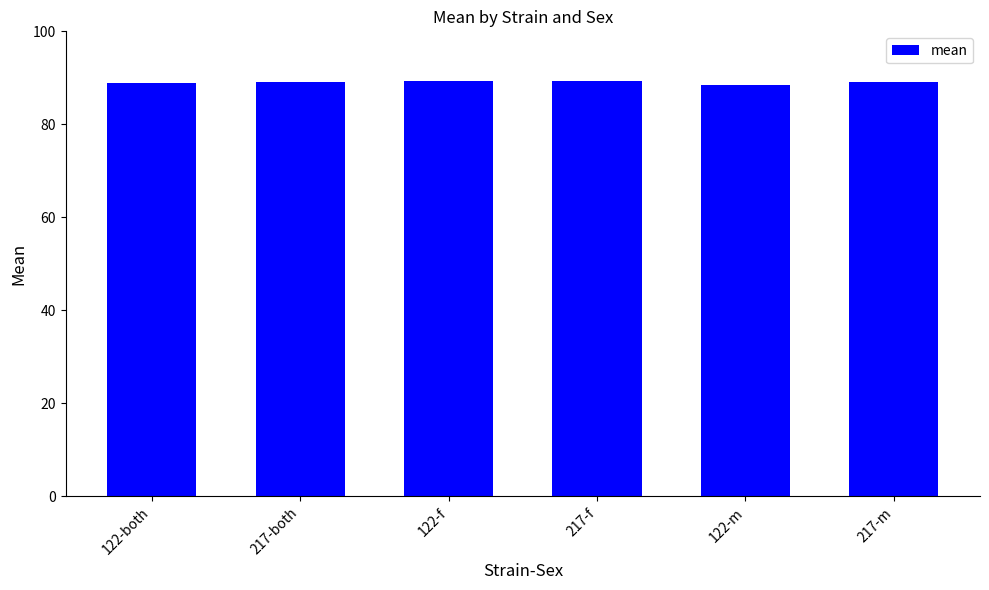

Approximately how many times larger is the value at 122-f compared to 122-both?

1.0